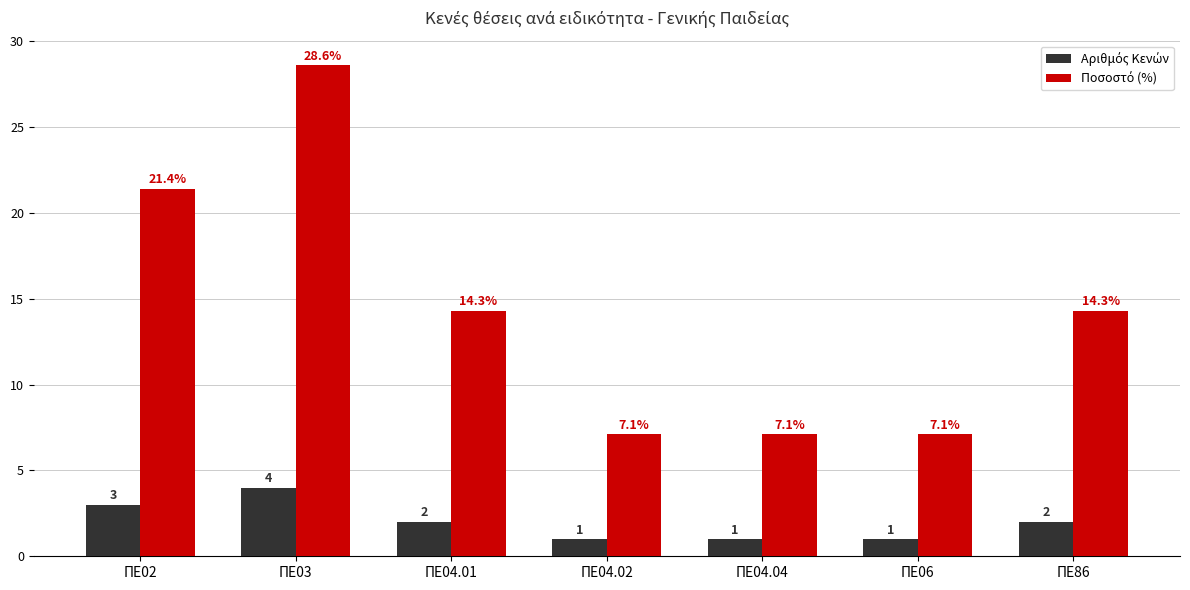

How many groups of bars are there?

7